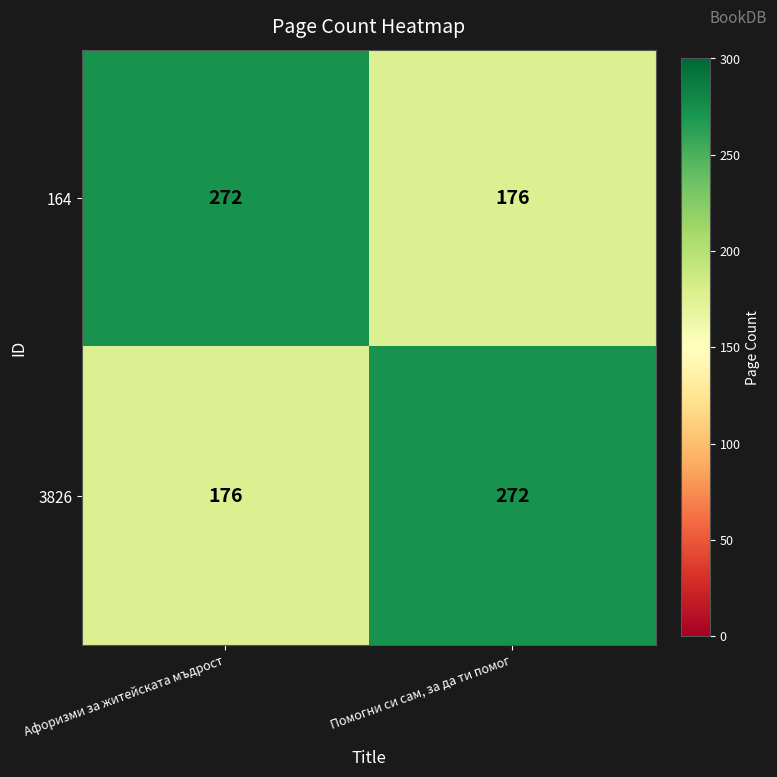

What is the difference between the 164 values at Афоризми за житейската мъдрост and Помогни си сам, за да ти помог?

96